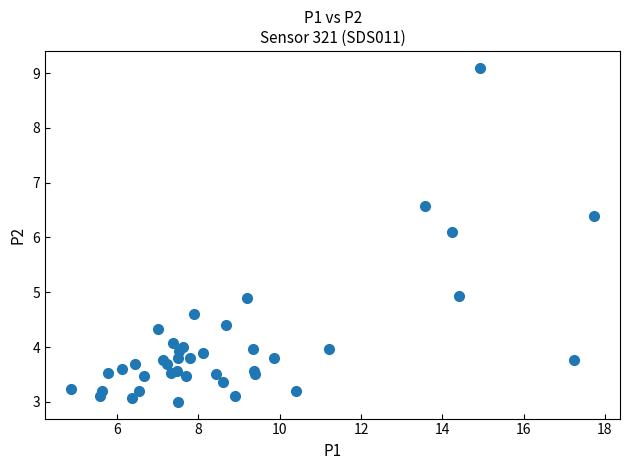

What Y value in the scatter plot is closest to 6?

6.1